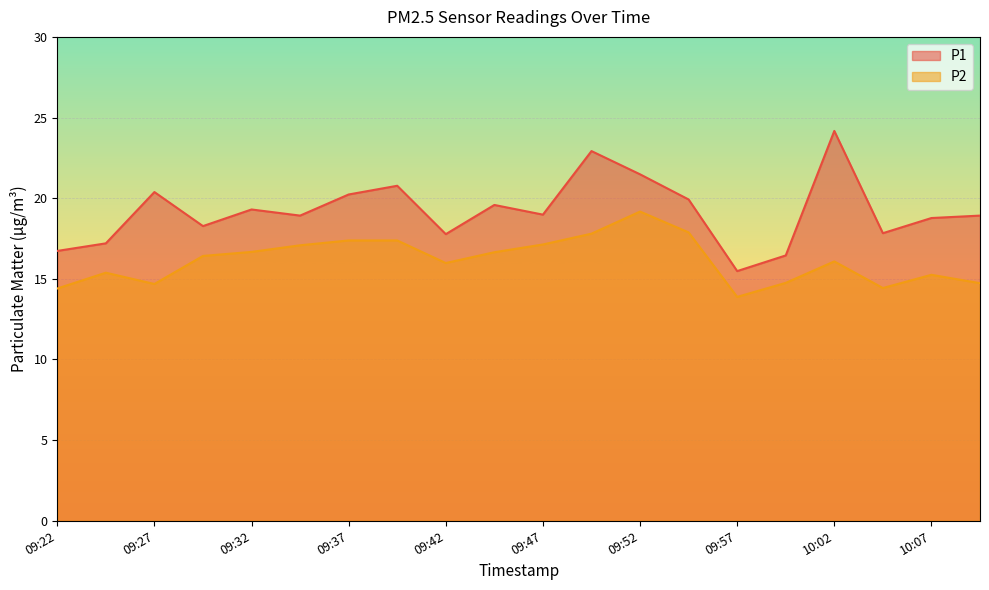

At which label does P1 first exceed 18?

09:27